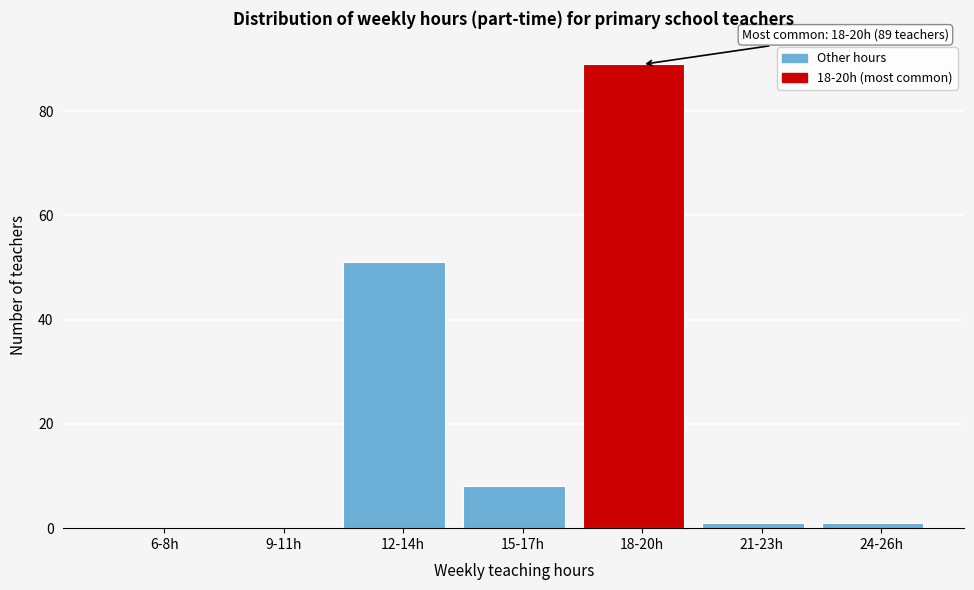

Reading left to right, list all the values displayed in this chart.

6-8h=0	9-11h=0	12-14h=51	15-17h=8	18-20h=89	21-23h=1	24-26h=1